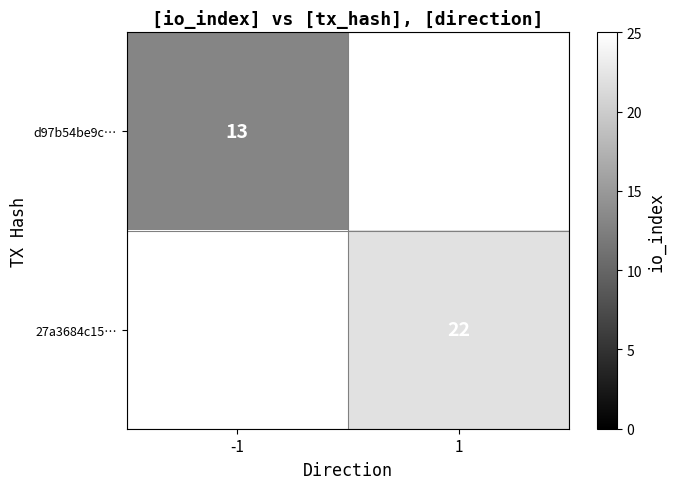

At how many categories does at least one series exceed 16?

1